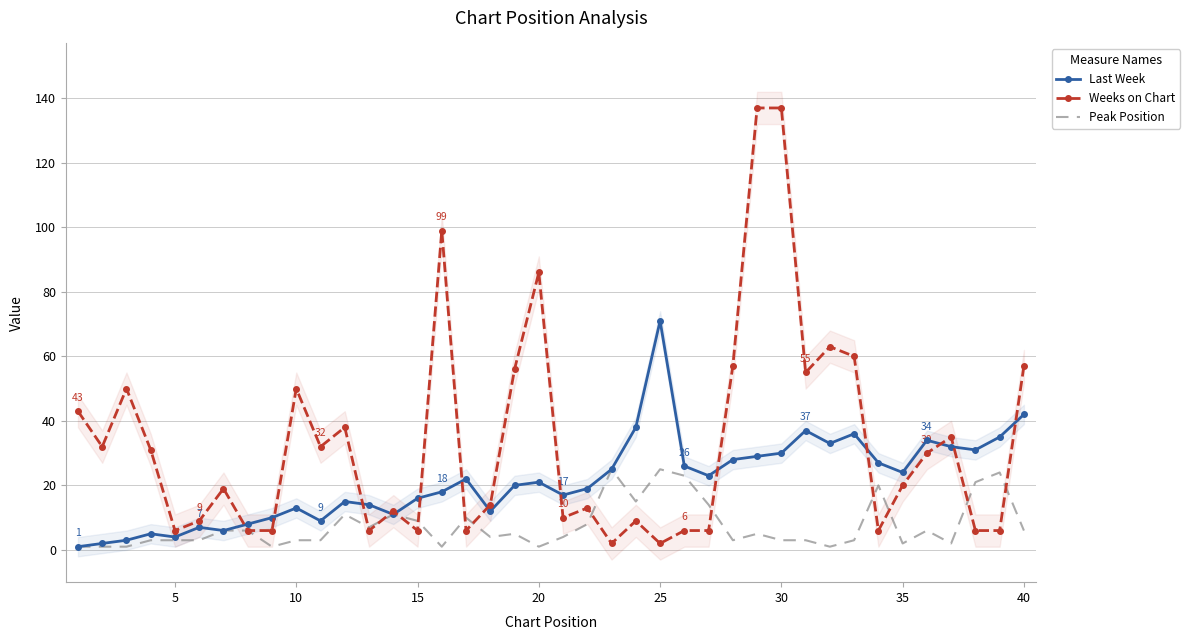

The value of Last Week at 20 is 21. True or false?

True